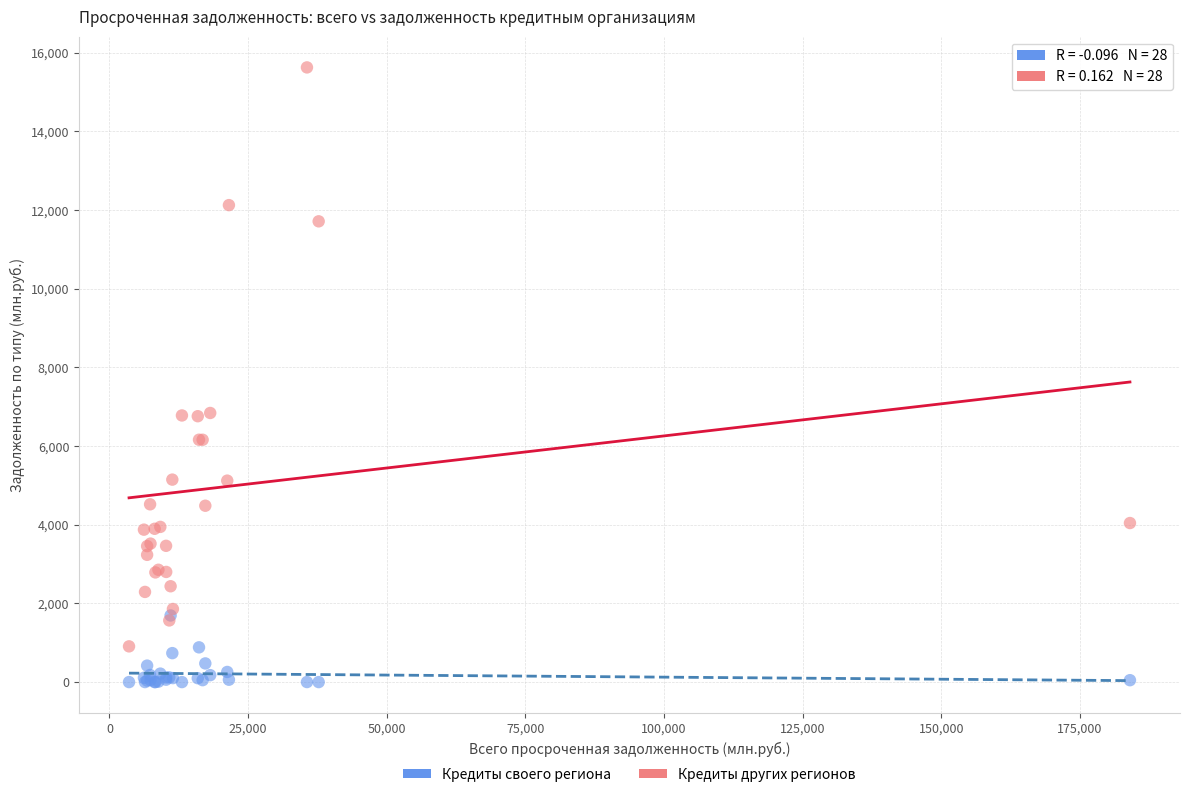

Which series reaches the minimum Y coordinate?

Кредиты своего региона